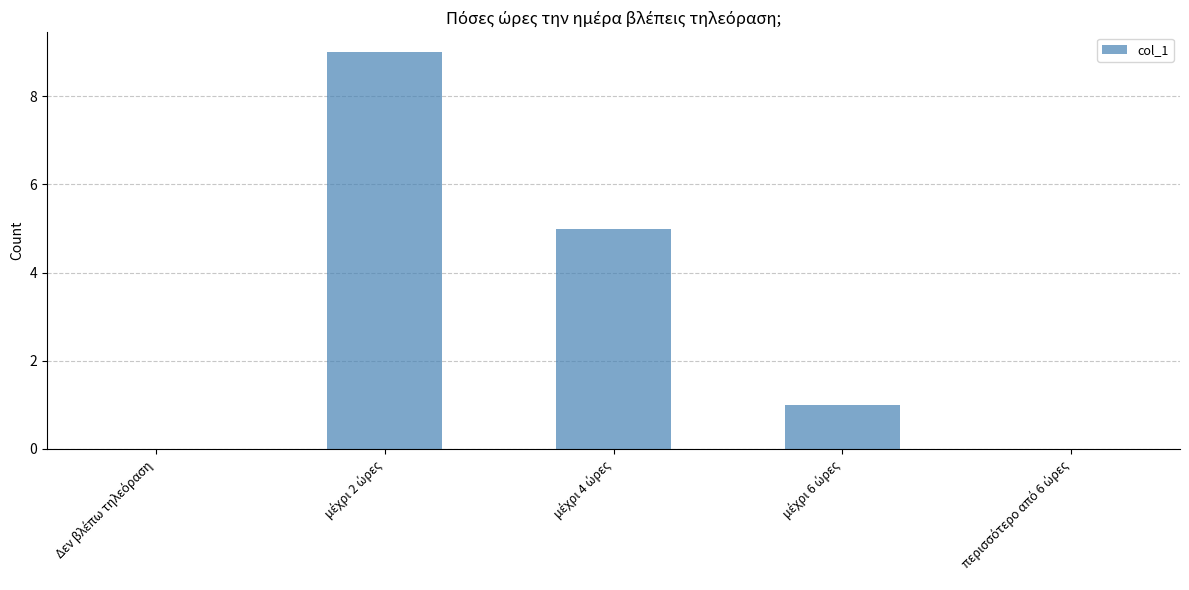

What is the greatest value displayed?

9